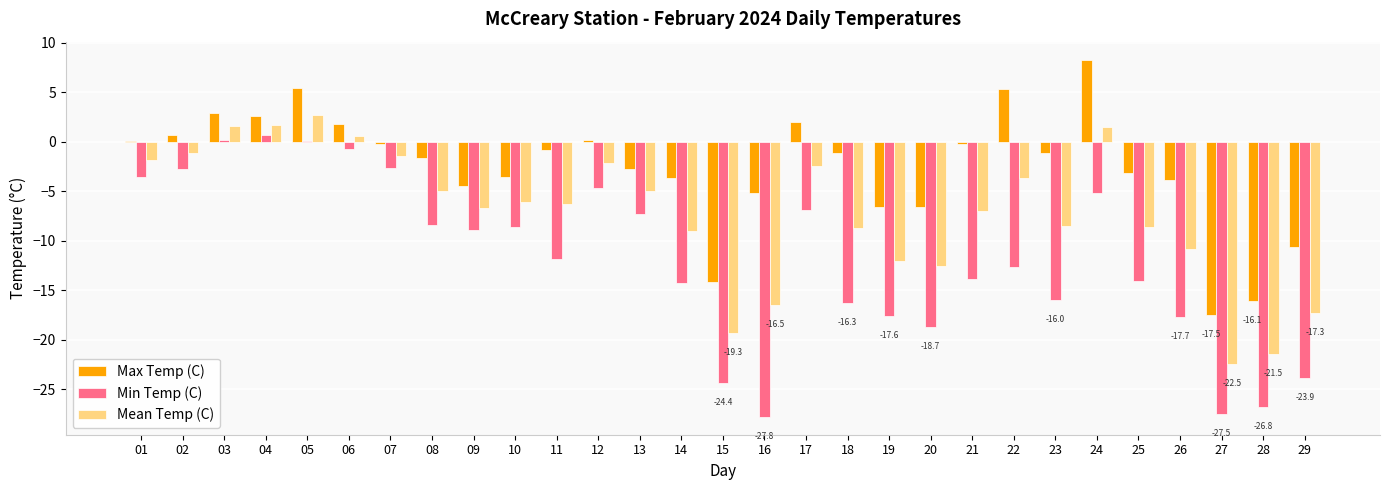

Which category has the highest value across all series?

24